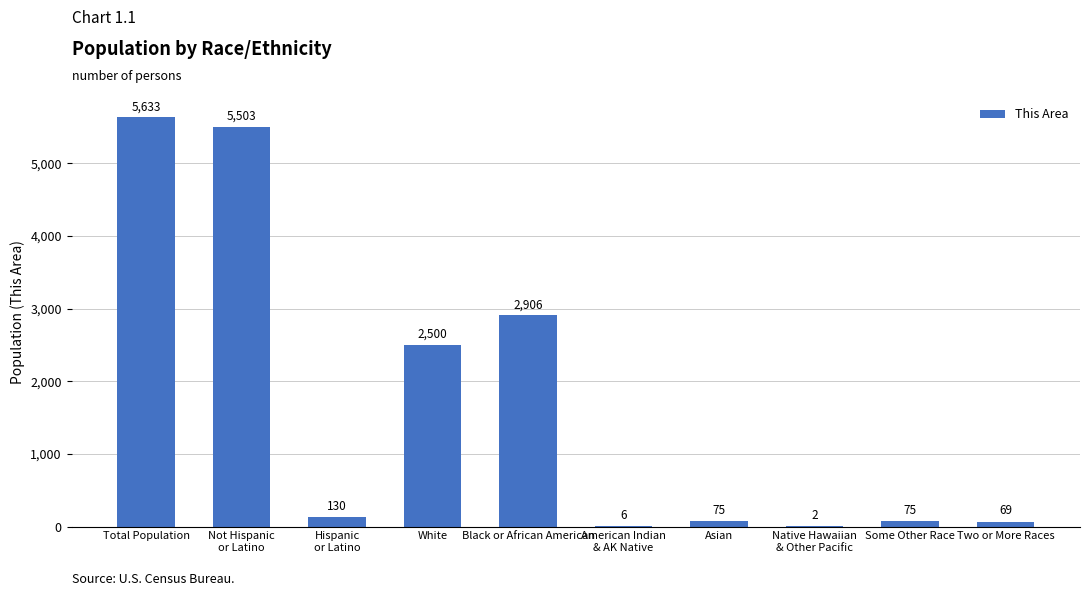

What is the sum of all values?

16899